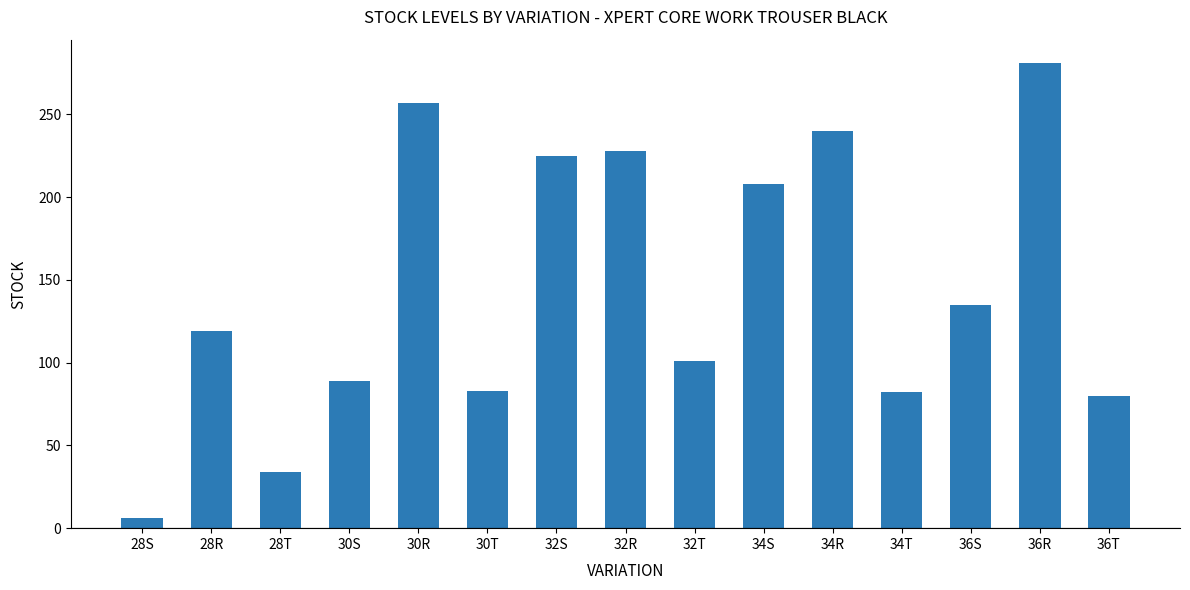

The chart shows a value of 257 at 30R. True or false?

True